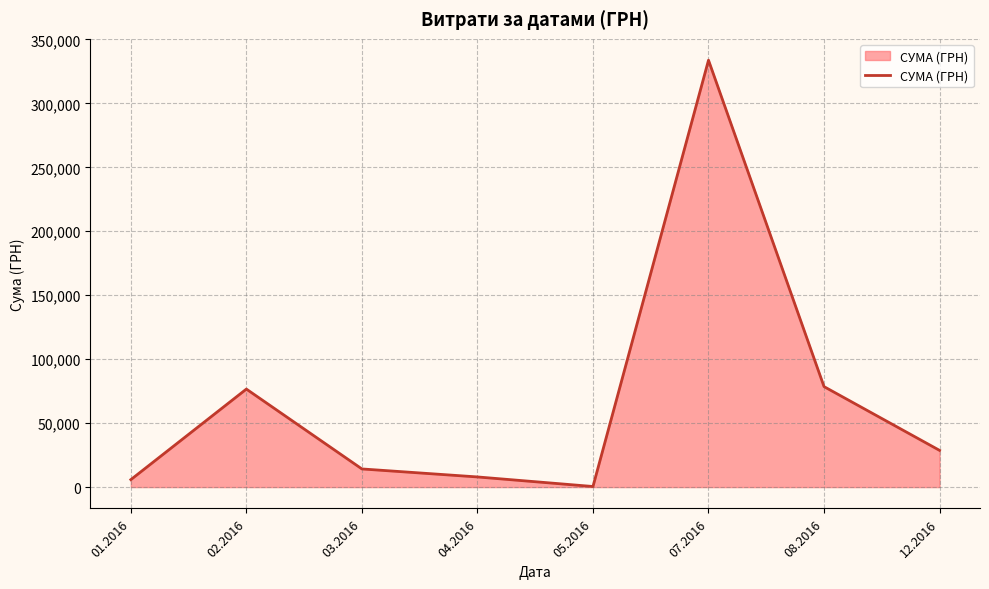

Reading left to right, list all the values displayed in this chart.

5838.4	76636.1	14198.0	7943.6	465.4	333780.4	78562.3	28714.0